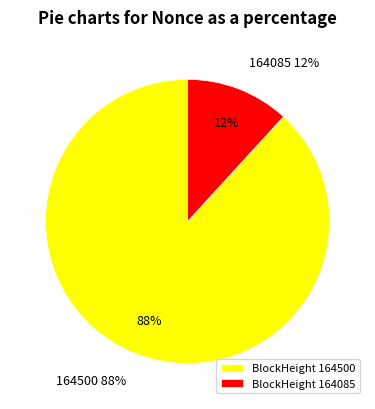

Combined, do 164085 and 164500 account for over 50%?

Yes